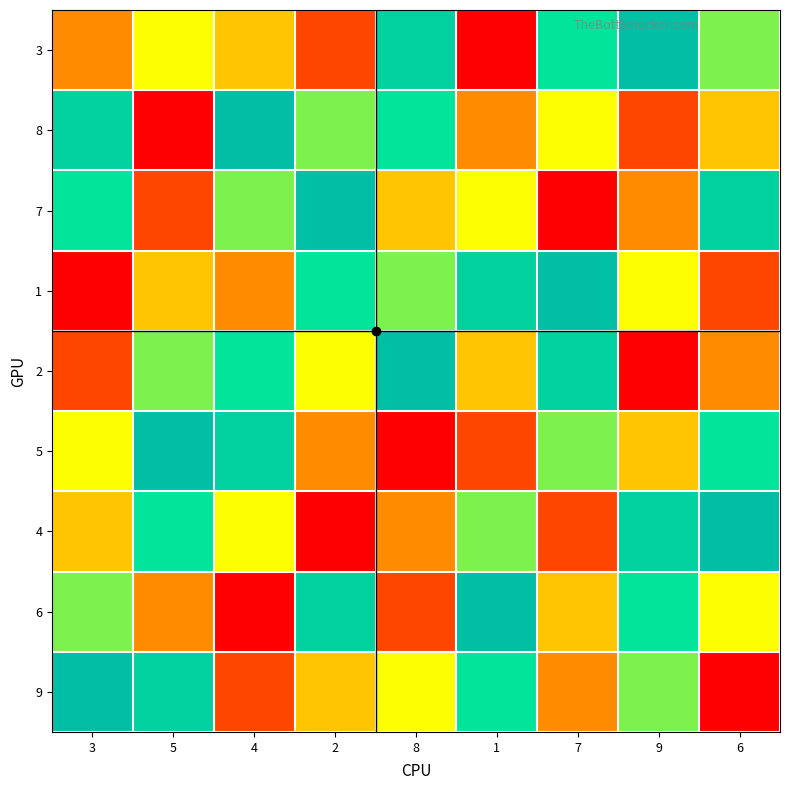

At 9, list the series in order from largest to smallest.

3, 4, 6, 9, 1, 5, 7, 8, 2